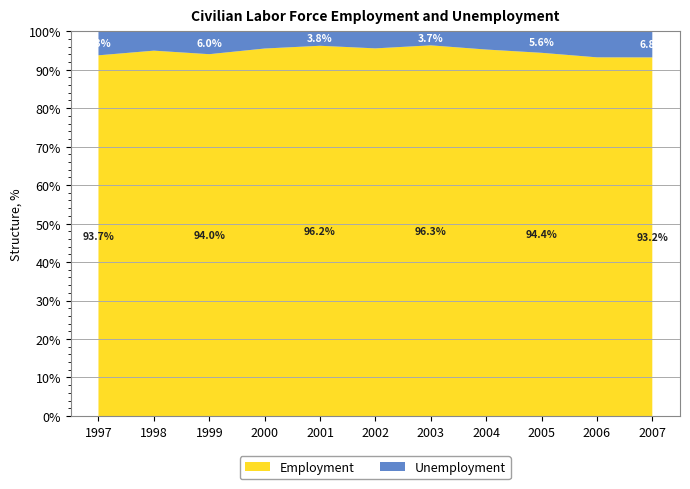

Reading left to right, extract all data points from this chart.

Employment: 1720600.0	1780700.0	1753900.0	1844100.0	1887600.0	1874200.0	1923400.0	1919400.0	1898974.0	1866223.0	1906571.0
Unemployment: 115300.0	95100.0	111700.0	87200.0	74600.0	87800.0	73700.0	96300.0	113279.0	136297.0	139607.0
Unemployment %: 6.3	5.1	6.0	4.5	3.8	4.5	3.7	4.8	5.6	6.8	6.8